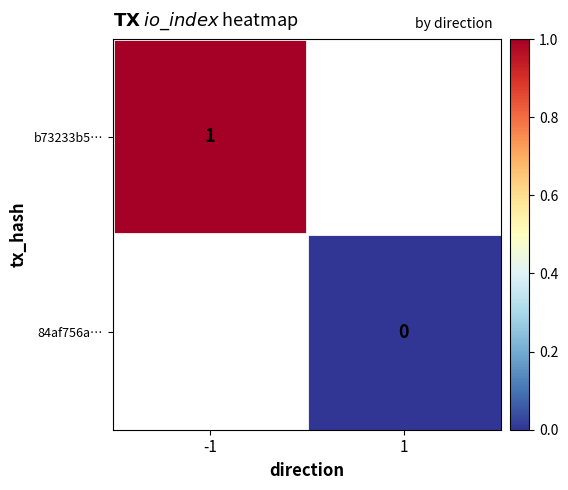

The value of b73233b5… at -1 is 1. True or false?

True